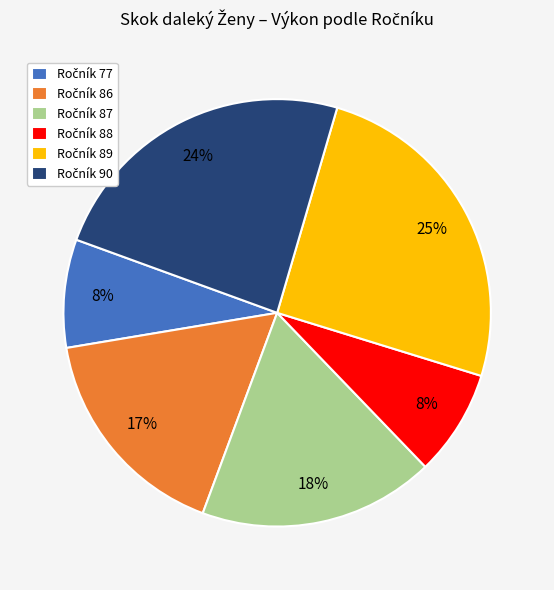

Is there any slice that represents more than half of the pie?

No